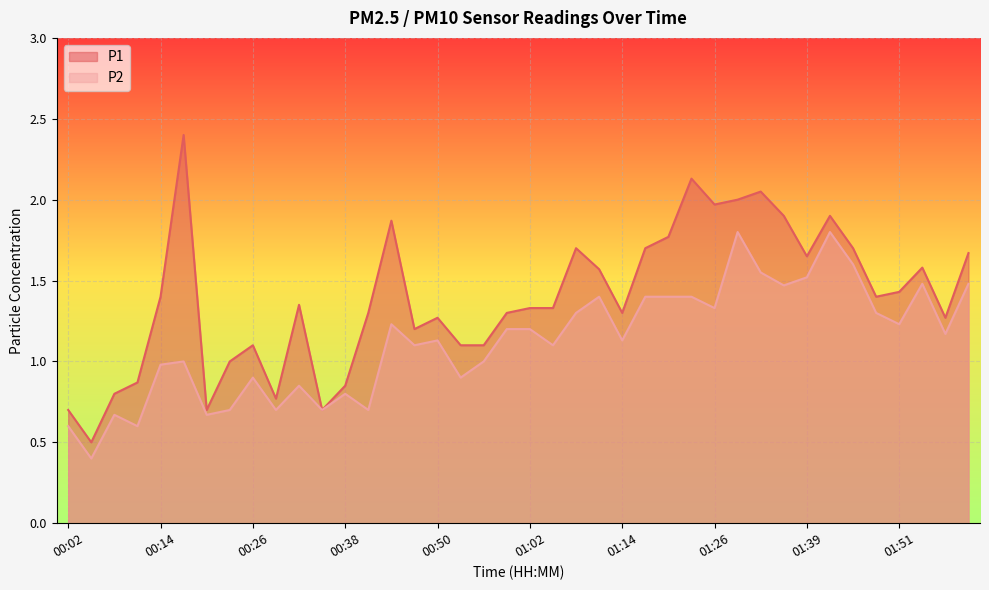

Where is the first local minimum for P2?

00:05